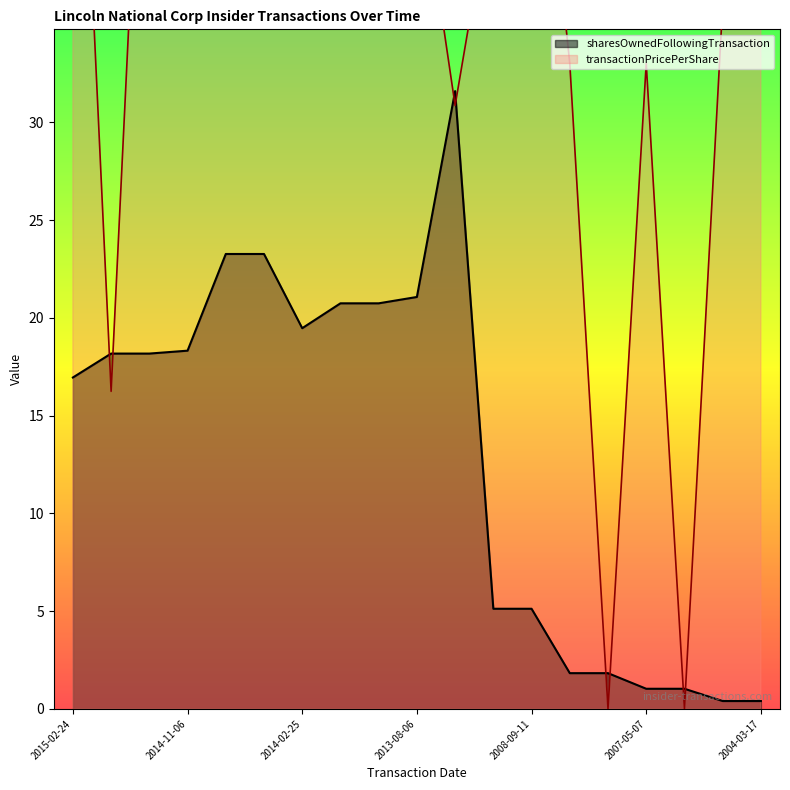

In transactionPricePerShare, how many points are lower than both neighbors (excluding endpoints)?

6